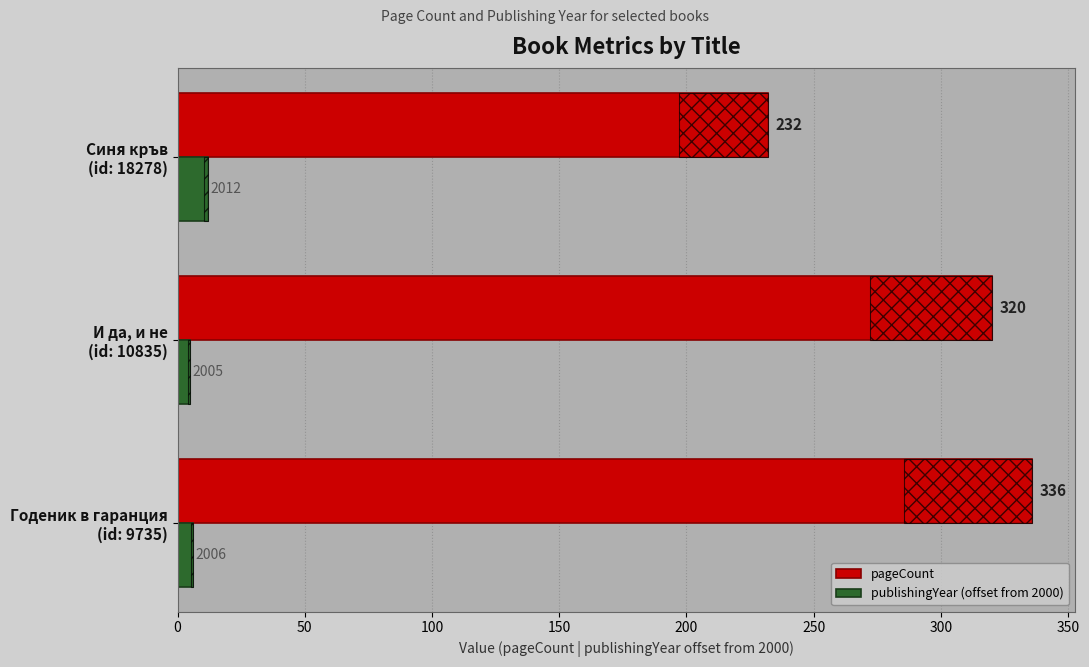

How many categories are shown in the chart?

3